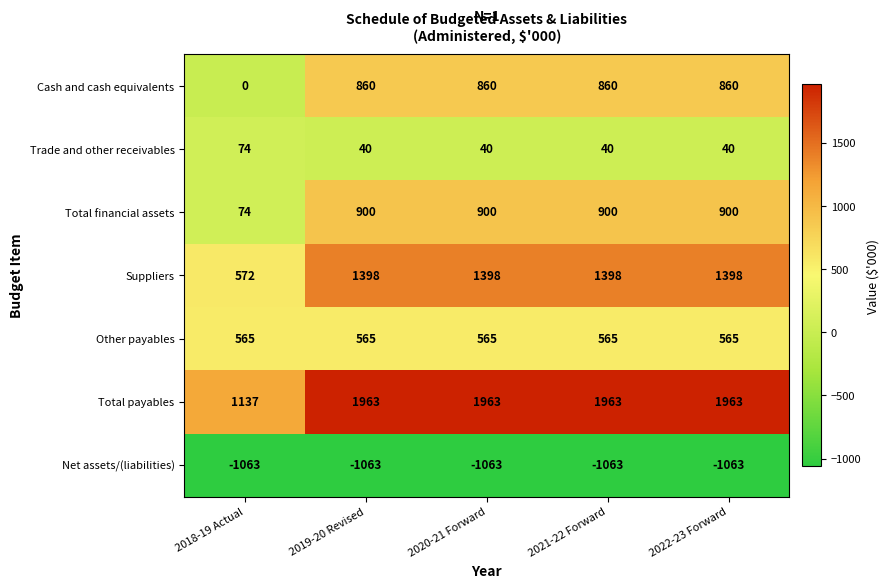

The value of Total financial assets at 2020-21 Forward is 900. True or false?

True